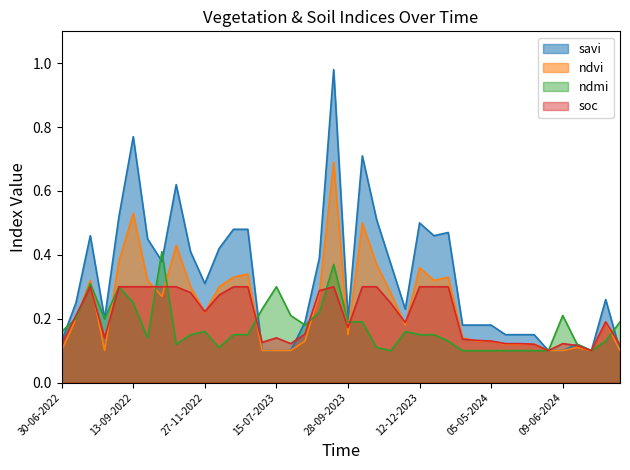

What position from the right is 30-05-2024?

7